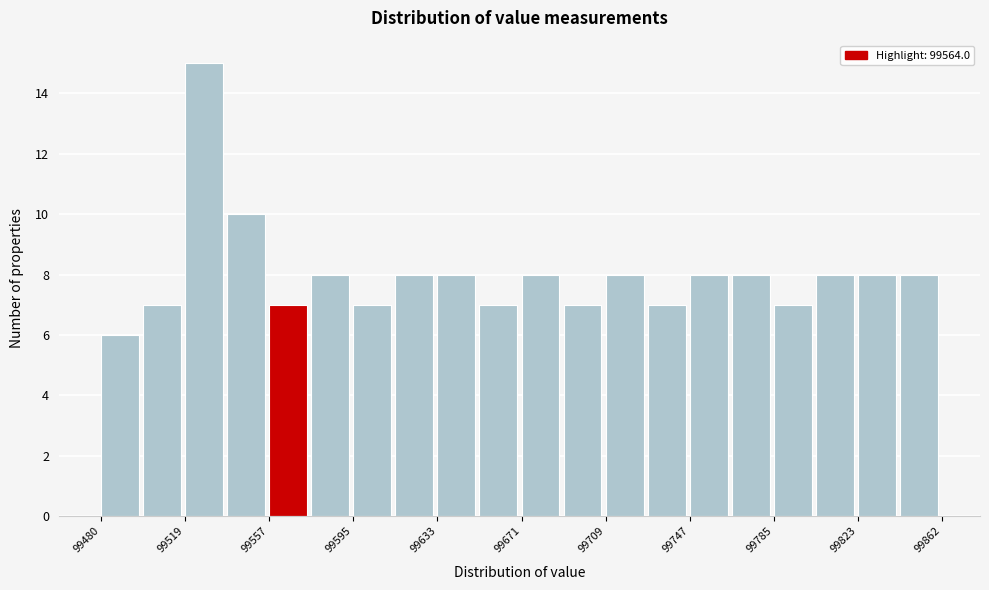

Around what value on the x-axis is the tallest bar? Give the approximate position of its centre, as read against the axis.

99530